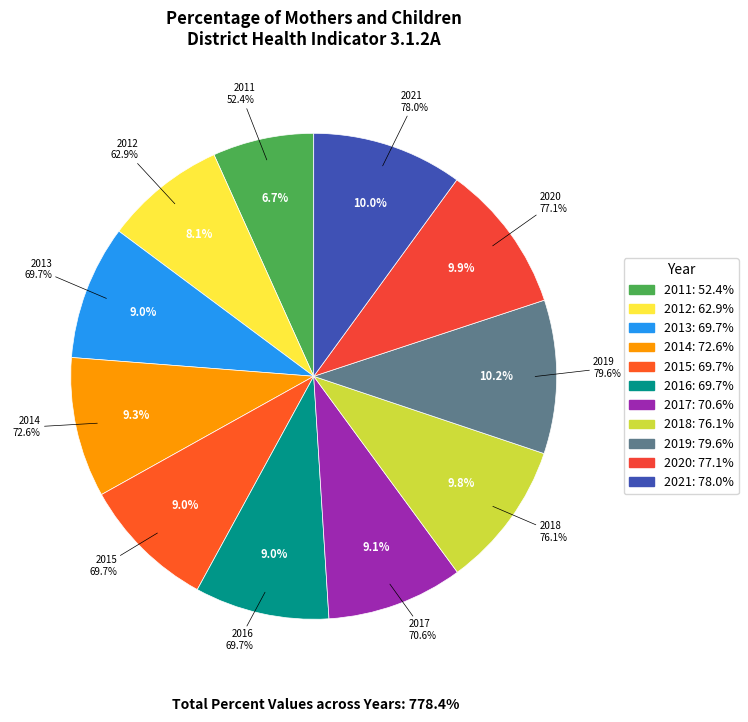

Combined, what portion of the pie is 2012 and 2020?

18.0%